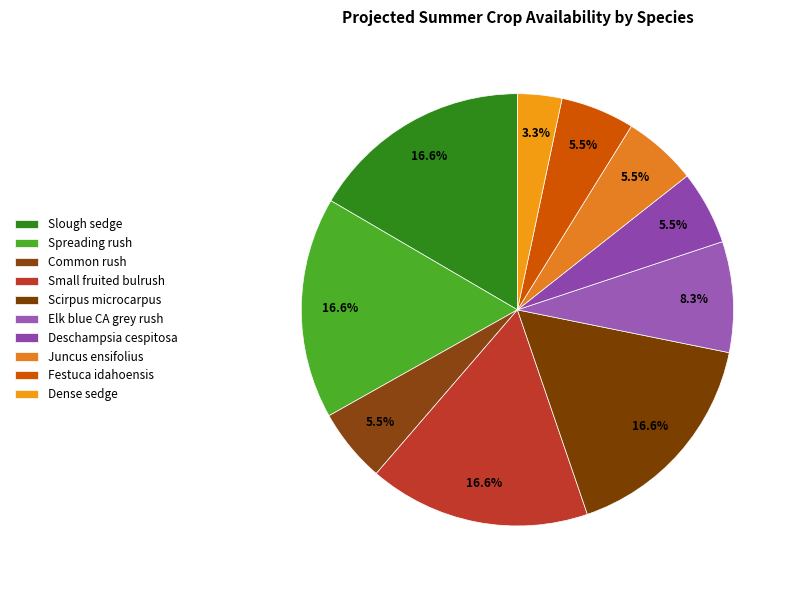

Is there a majority slice in this chart?

No